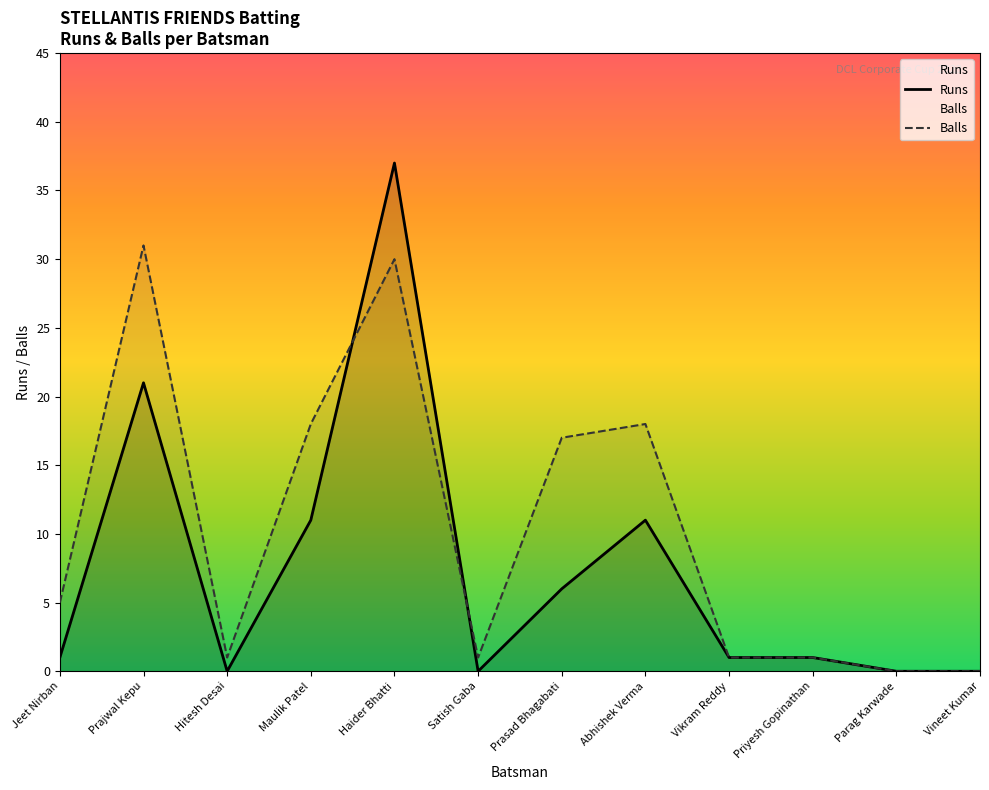

What is the value of the 8th point from the left?

11